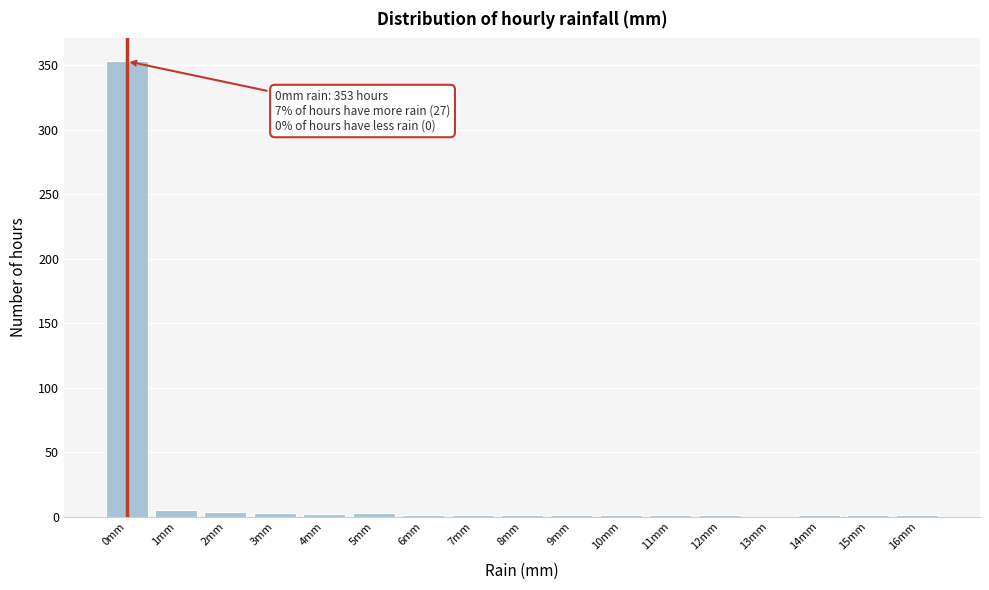

Over which range of the x-axis is the bar tallest?

-0.5 to 0.5